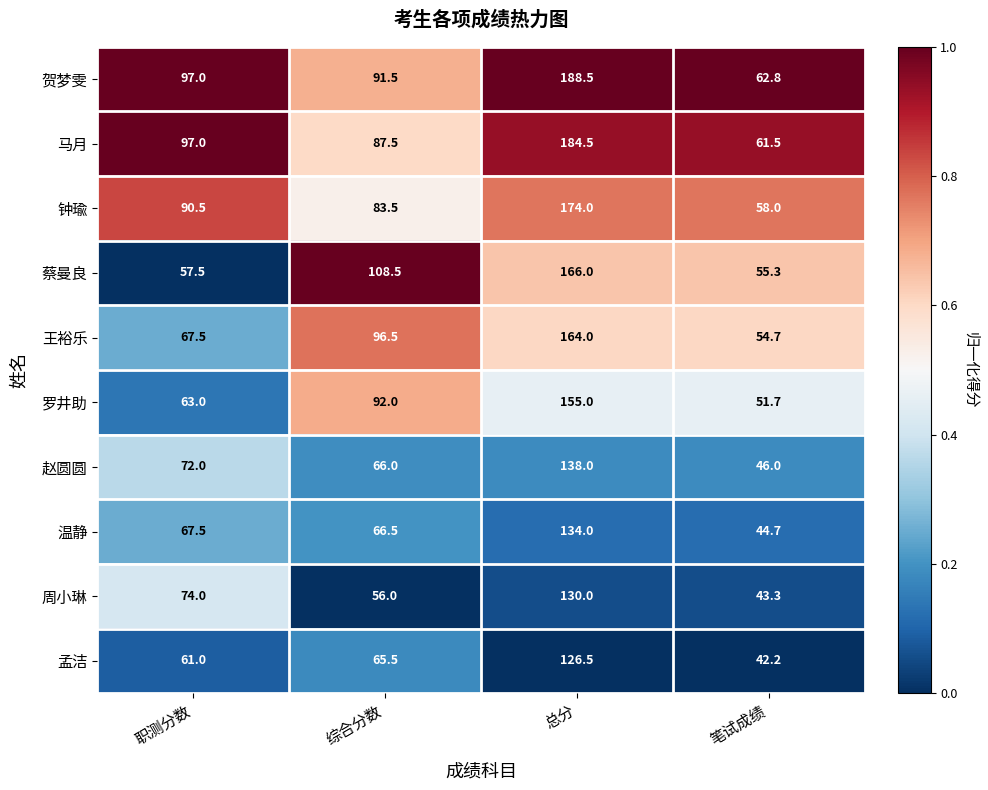

At which category is the sum across all series the highest?

总分